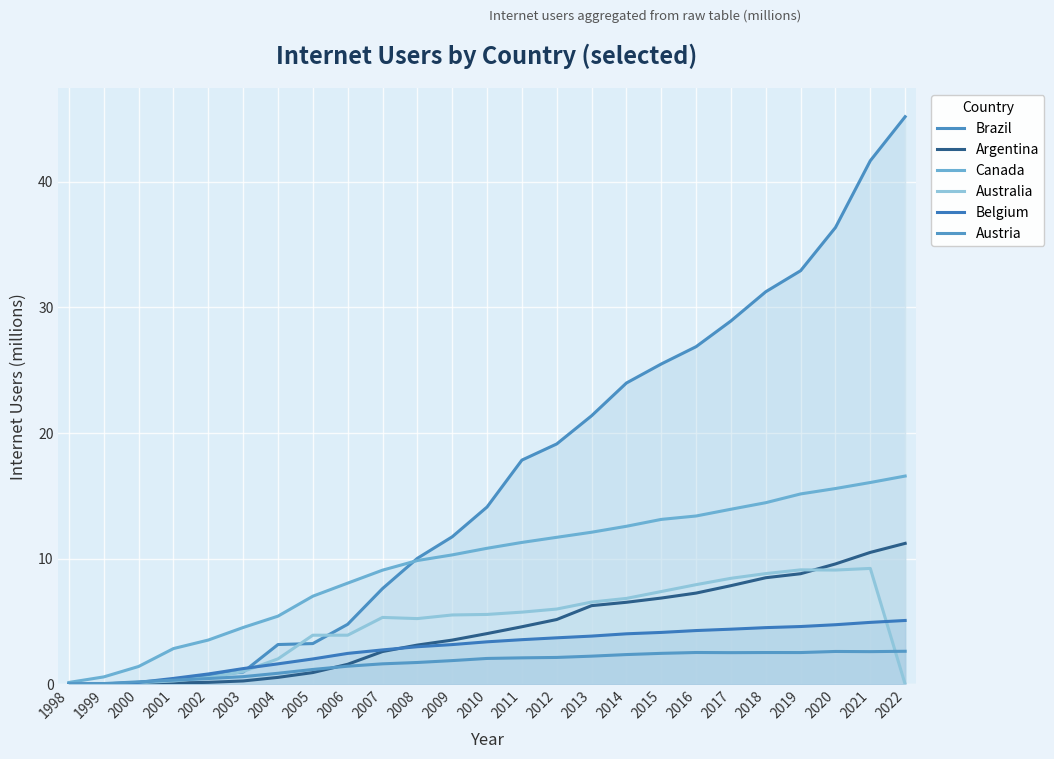

What is the sum of all Austria values?

41.5